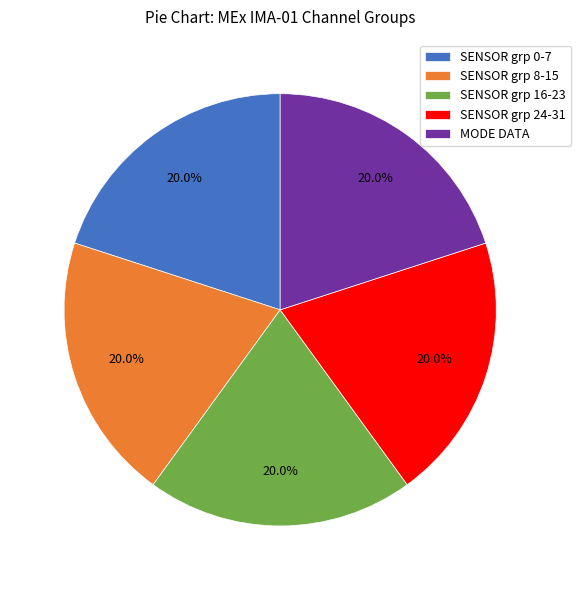

What is the total percentage of MODE DATA and SENSOR grp 16-23?

40.0%